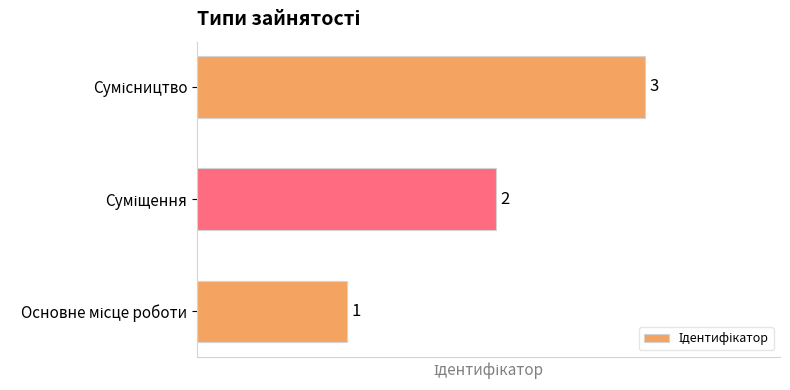

What is the sum of all values?

6